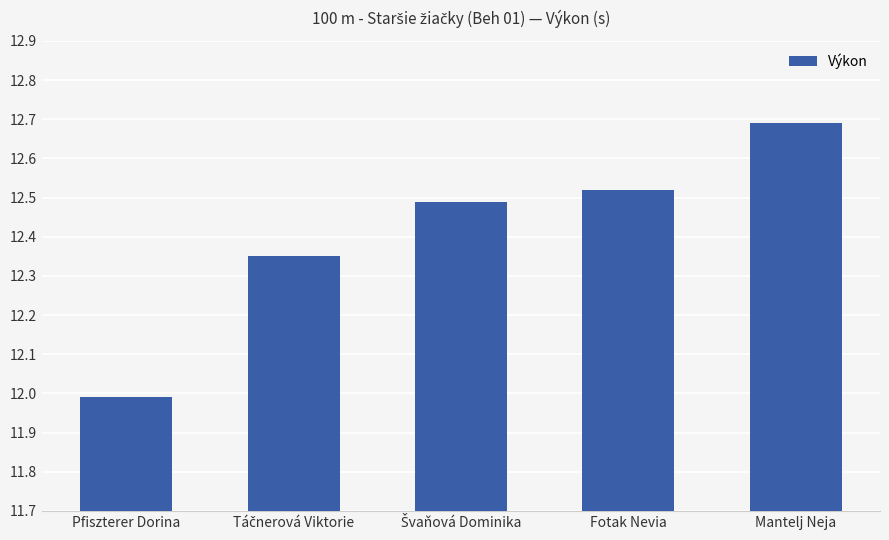

What is the difference between the values at Pfiszterer Dorina and Fotak Nevia?

0.5